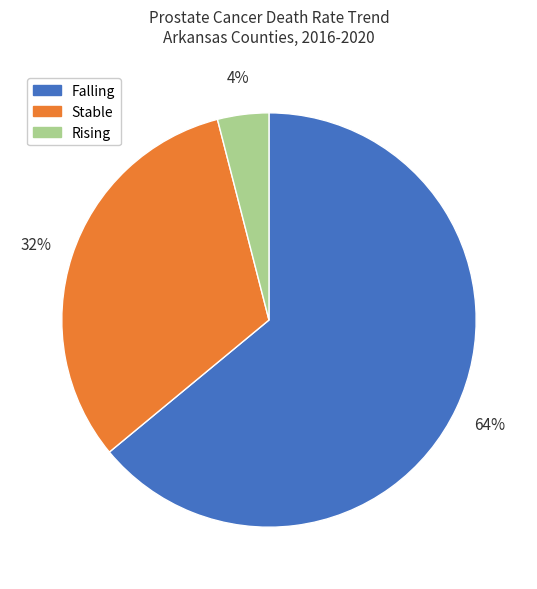

To the nearest percent, what is the difference between the largest and smallest slice percentages?

60%